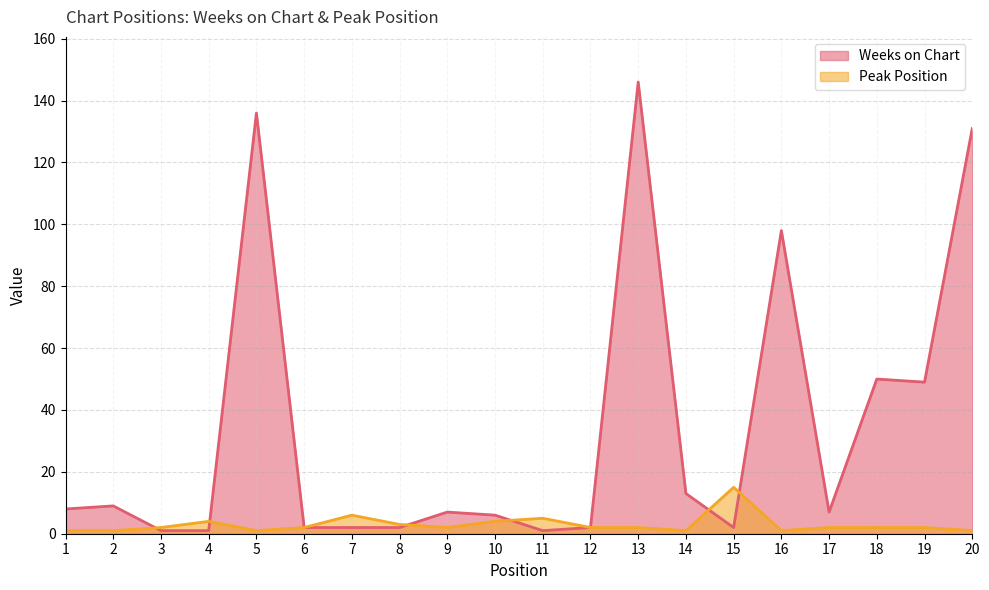

True or false: Peak Position has more than 0 points higher than both neighbors.

True